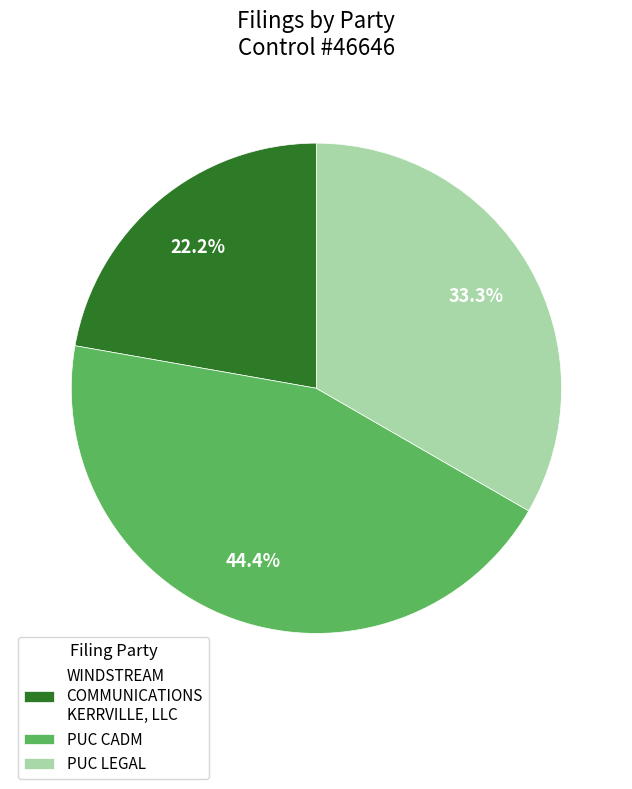

Is PUC CADM the majority of the pie?

No